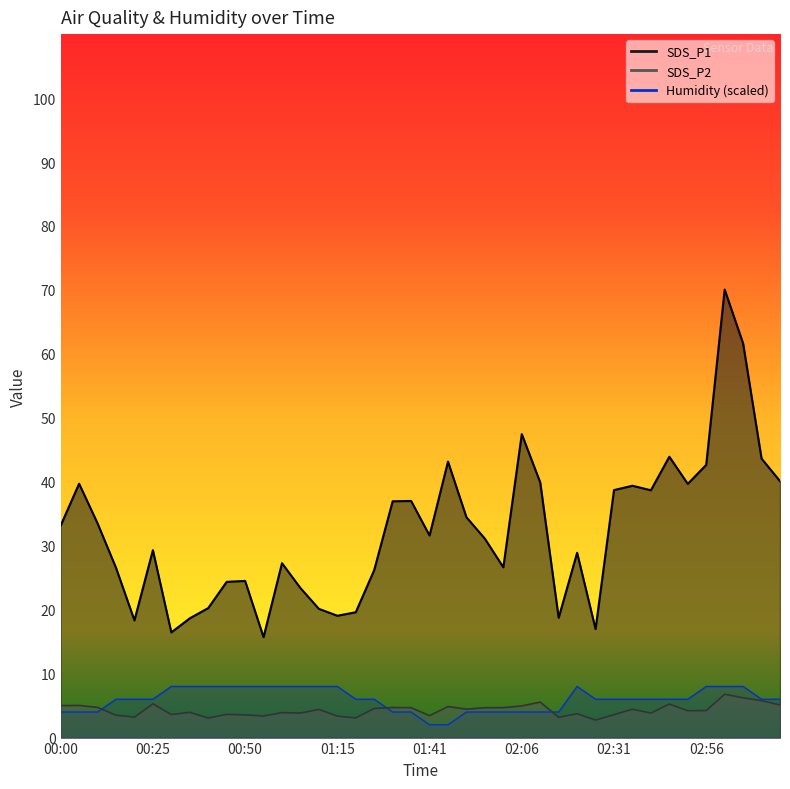

The value of SDS_P2 at 01:05 is 3.8. True or false?

True